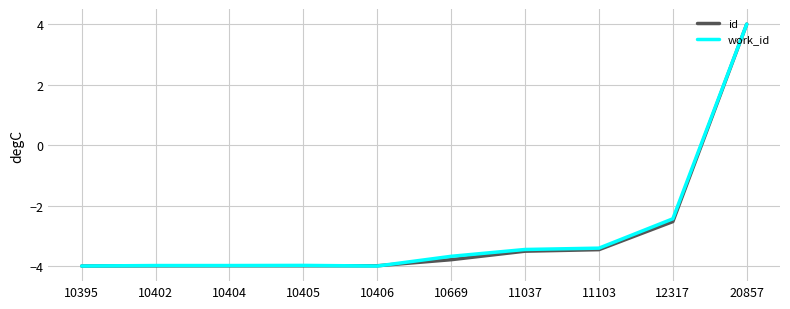

What is the highest value of the id series?

4.0